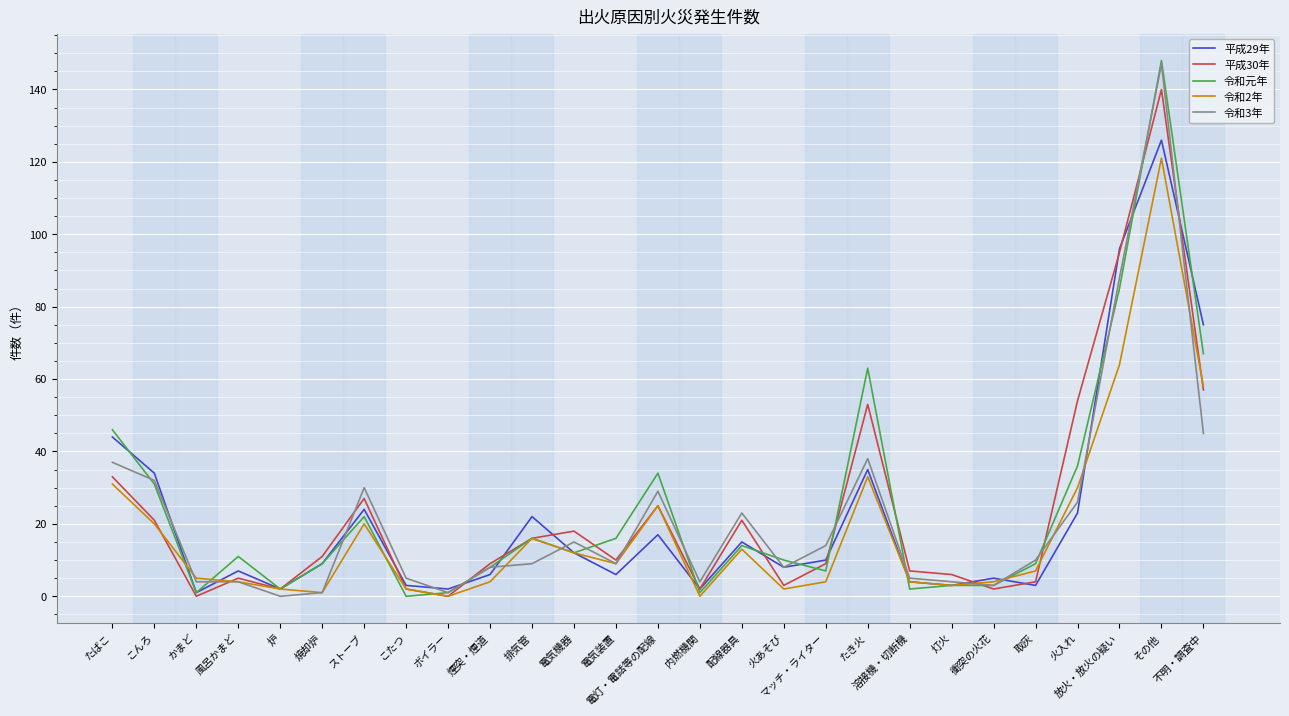

At how many categories does at least one series exceed 132?

1